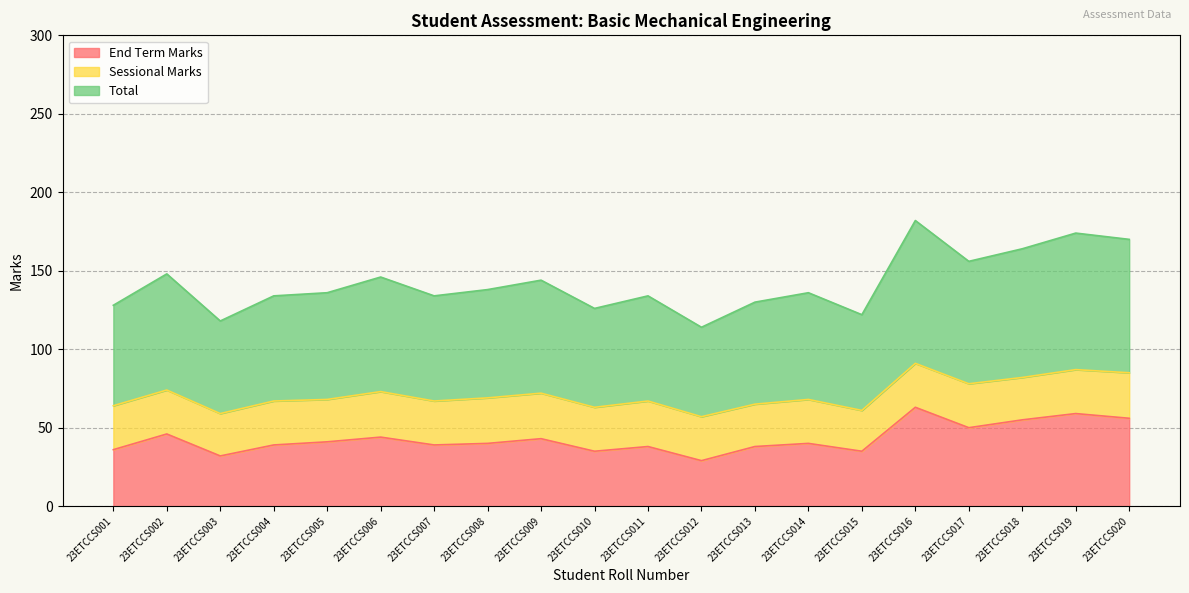

What is the difference between the maximum and minimum values in the End Term Marks series?

34